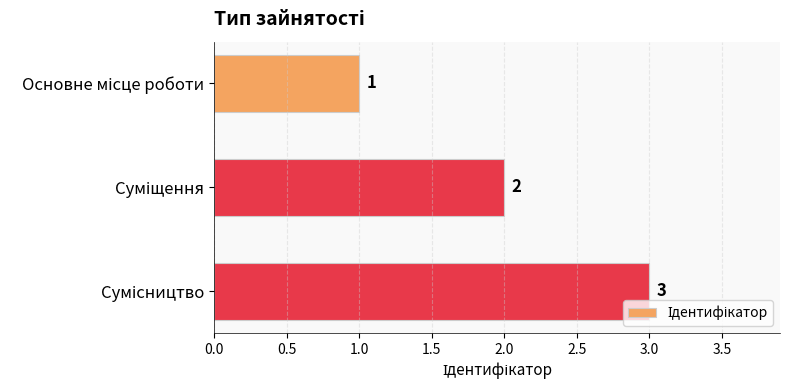

What is the value of the 3rd bar from the top?

3